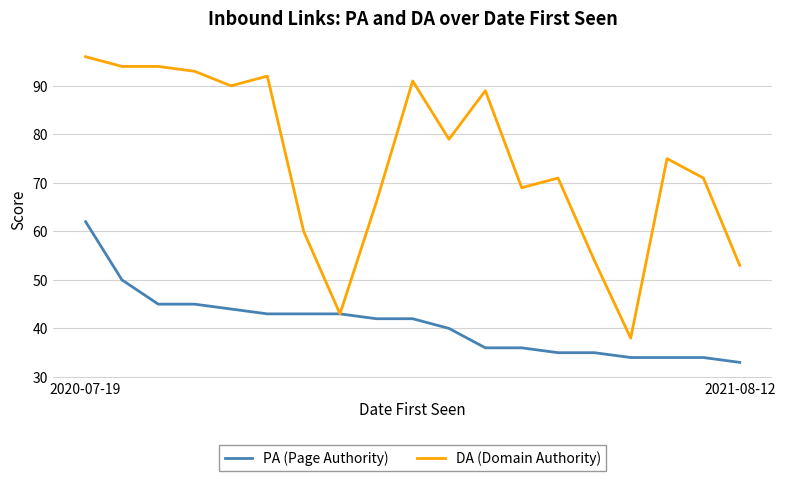

Reading right to left, list all the values displayed in this chart.

PA (Page Authority): 33	34	34	34	35	35	36	36	40	42	42	43	43	43	44	45	45	50	62
DA (Domain Authority): 53	71	75	38	54	71	69	89	79	91	66	43	60	92	90	93	94	94	96